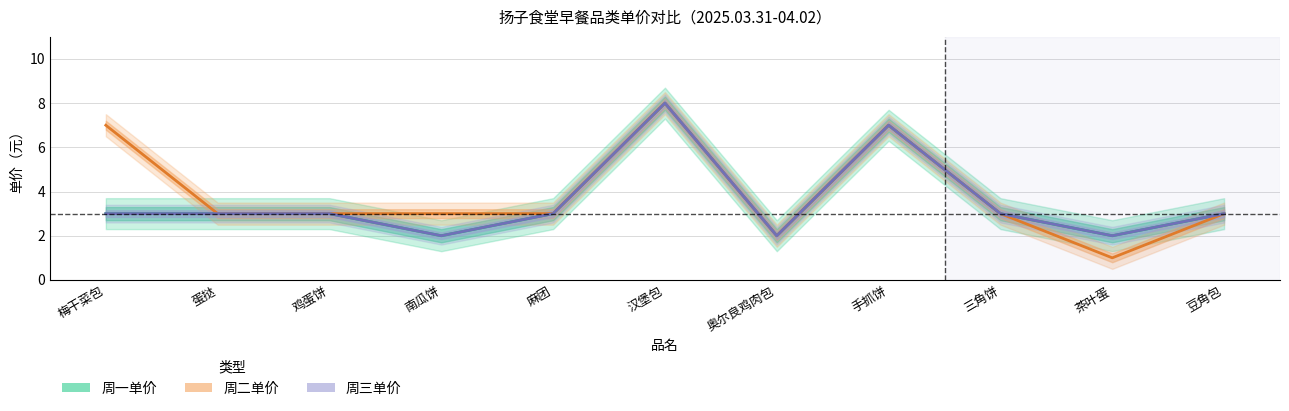

Rank the categories by 周二单价 value from lowest to highest.

茶叶蛋, 奥尔良鸡肉包, 蛋挞, 鸡蛋饼, 南瓜饼, 麻团, 三角饼, 豆角包, 梅干菜包, 手抓饼, 汉堡包